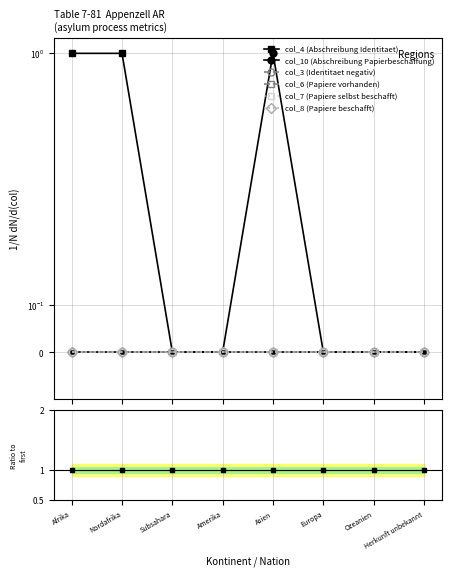

What is the difference between the maximum and second lowest values in the col_10 (Abschreibung Papierbeschaffung) series?

1